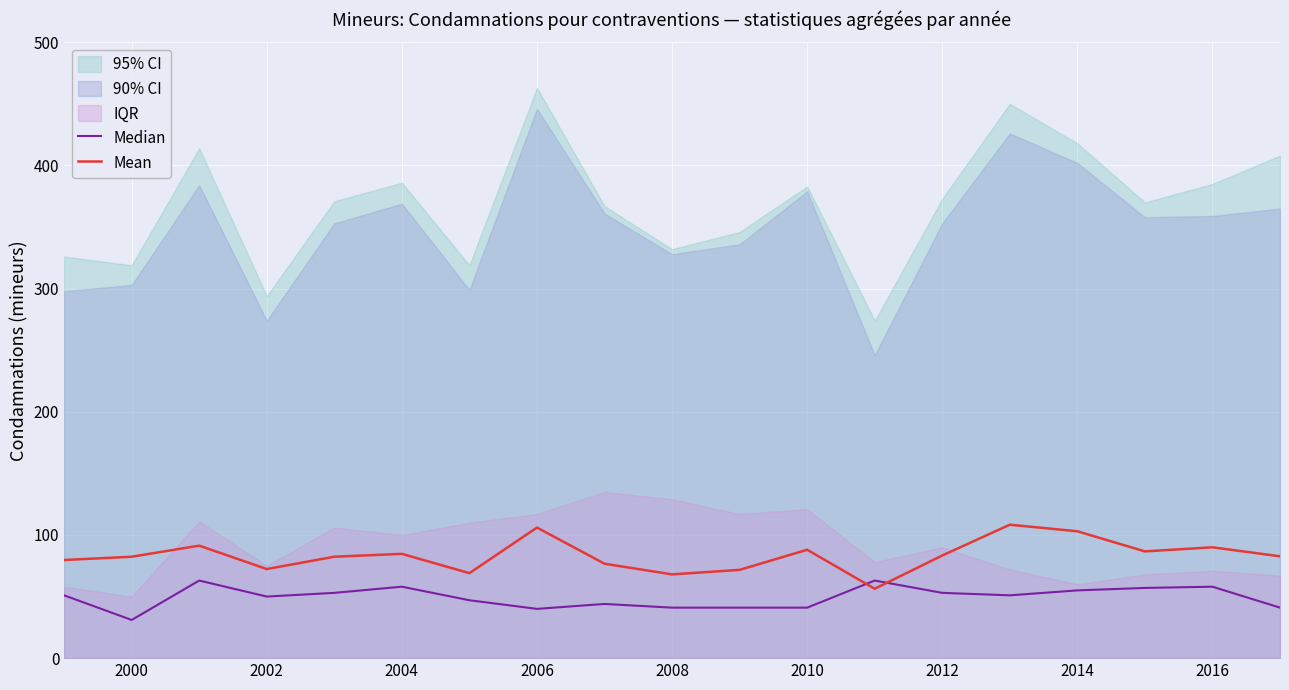

True or false: Mean has a value of 53.5 at 2014.

False